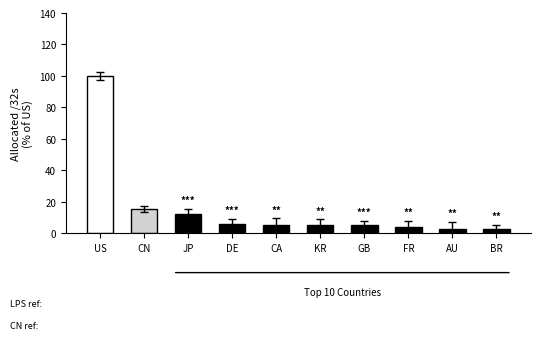

What is the change in value from JP to BR?

-9.6